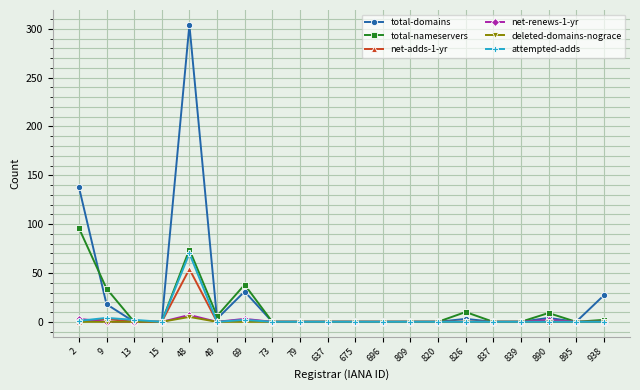

The total-domains series shows 0 at 79. True or false?

True